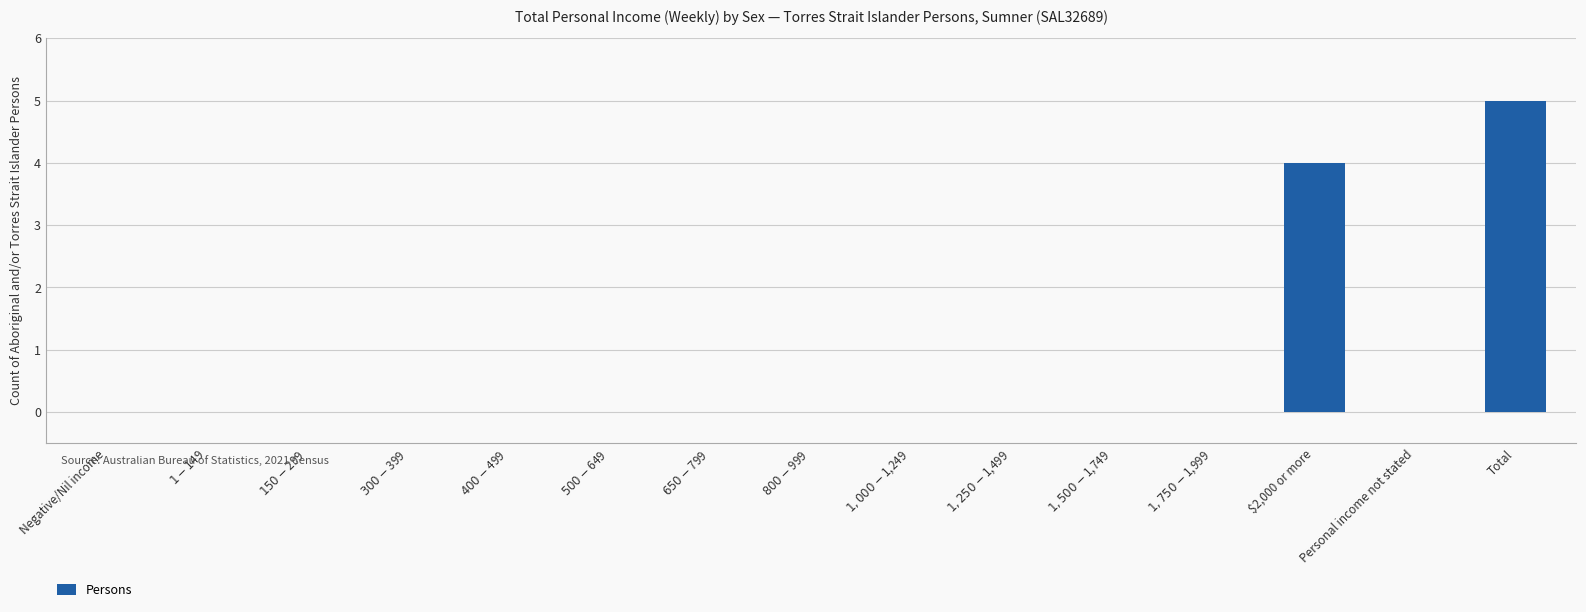

What is the average value?

1